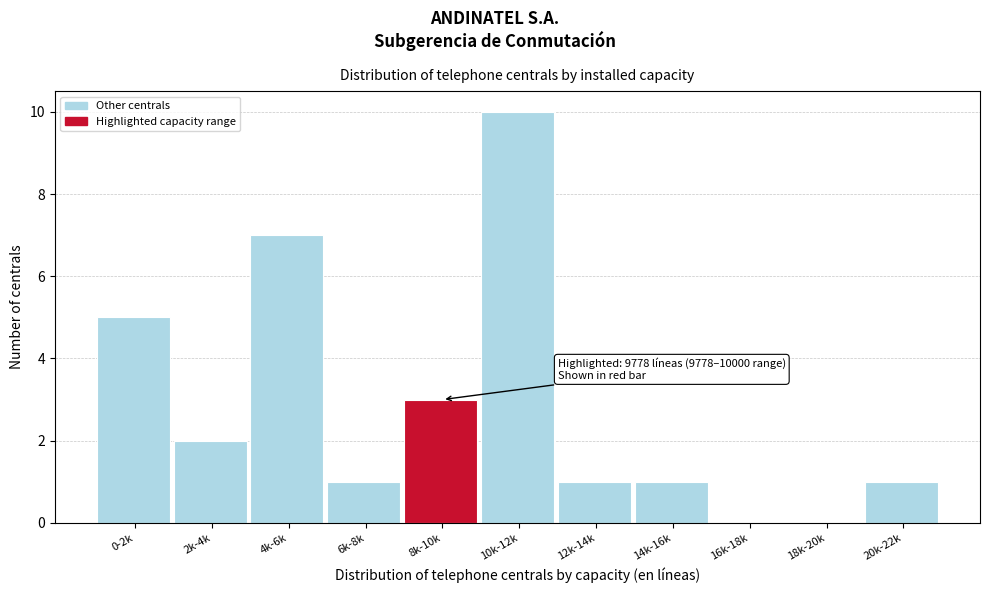

Reading left to right, list all the values displayed in this chart.

0-2k=5	2k-4k=2	4k-6k=7	6k-8k=1	8k-10k=3	10k-12k=10	12k-14k=1	14k-16k=1	16k-18k=0	18k-20k=0	20k-22k=1